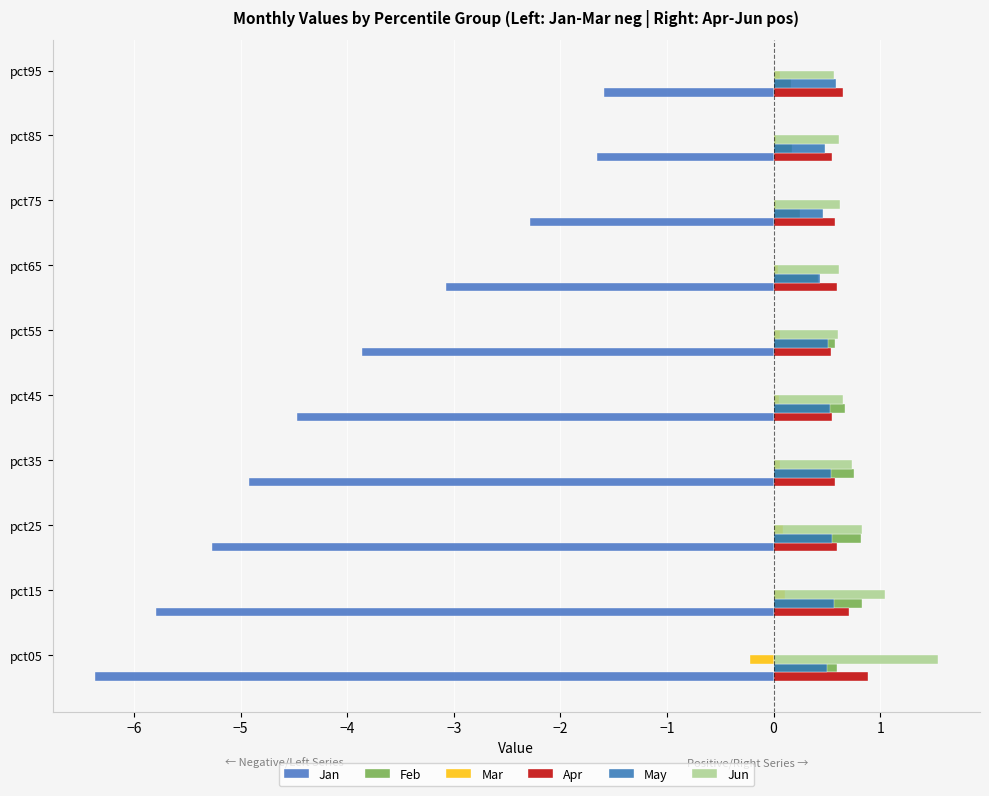

Is it true that May equals 0.8 at pct15?

False